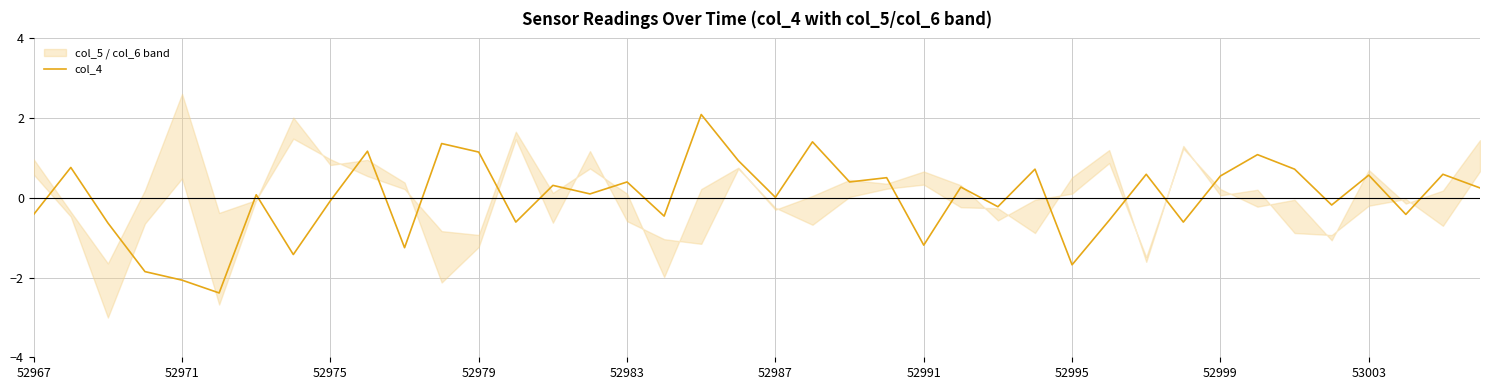

What is the difference between the values at 19 and 23?

0.4